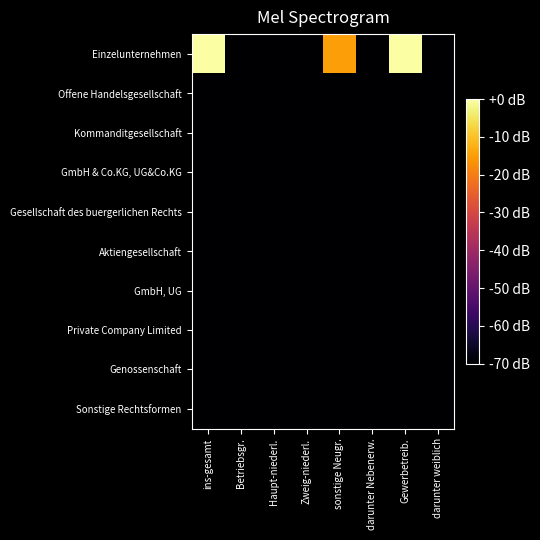

How many data points does each series have?

8